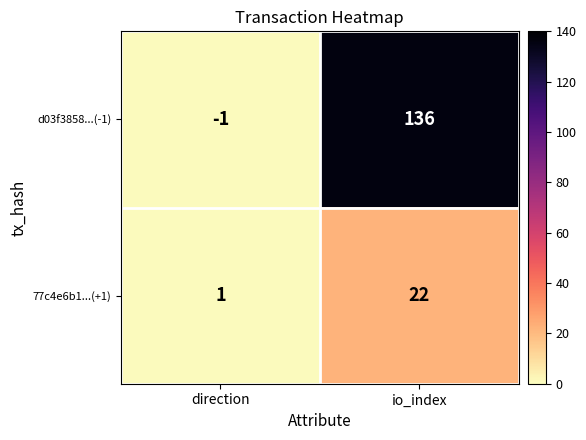

At which category is the sum across all series the highest?

io_index